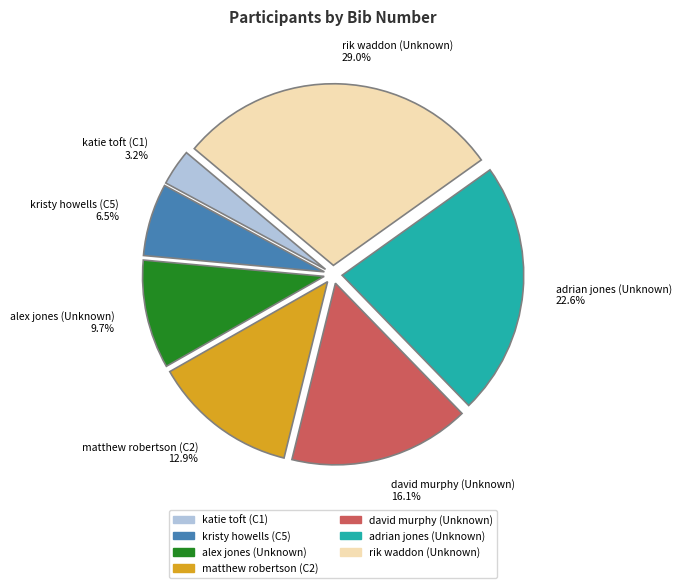

Do kristy howells (C5) and rik waddon (Unknown) together represent more than half of the pie?

No